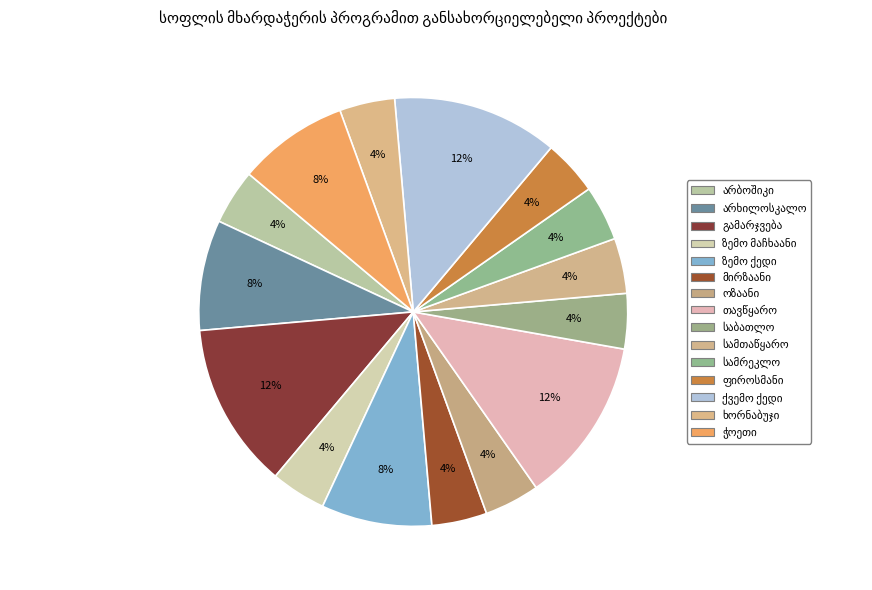

Does any single category account for the majority?

No